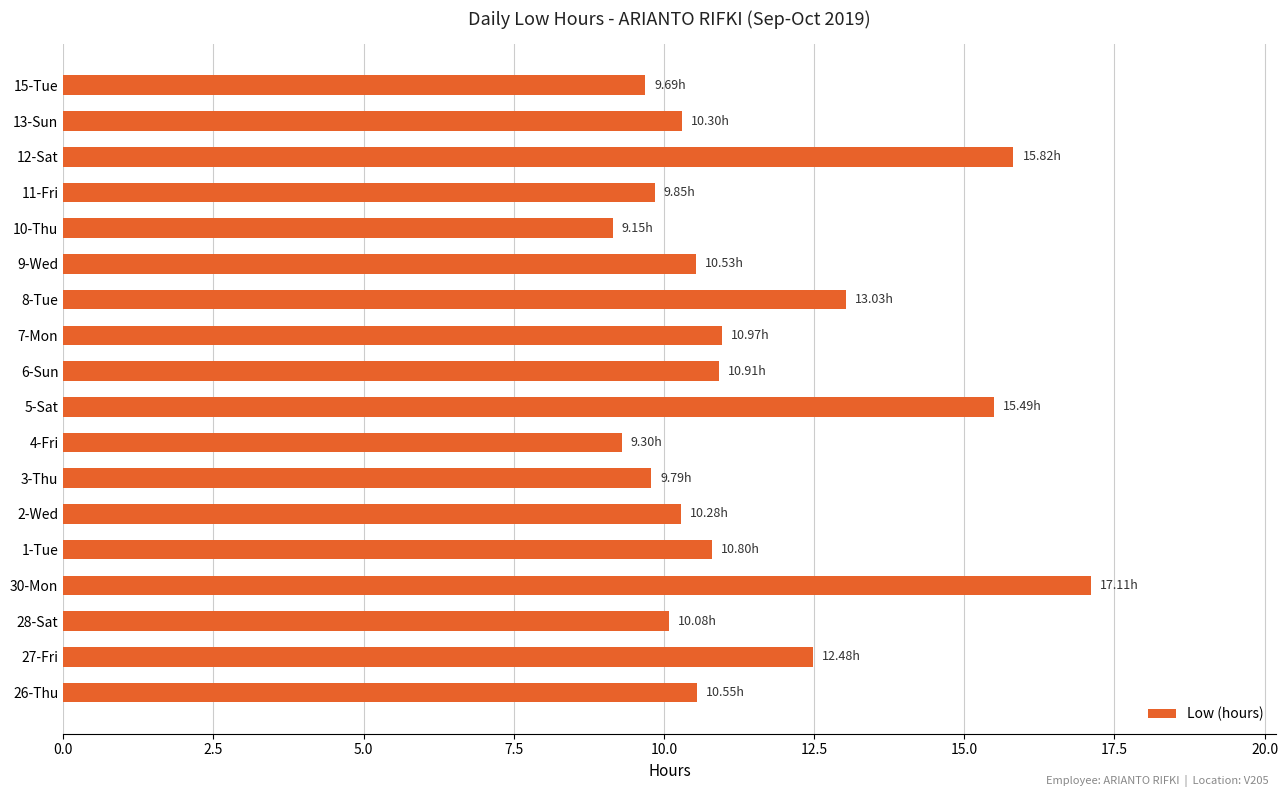

Which has a higher value, 4-Fri or 8-Tue?

8-Tue